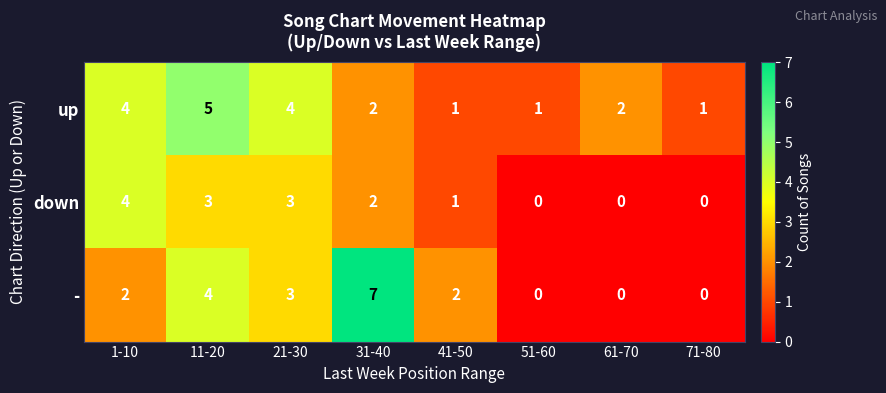

Which label corresponds to the largest value in the chart?

31-40